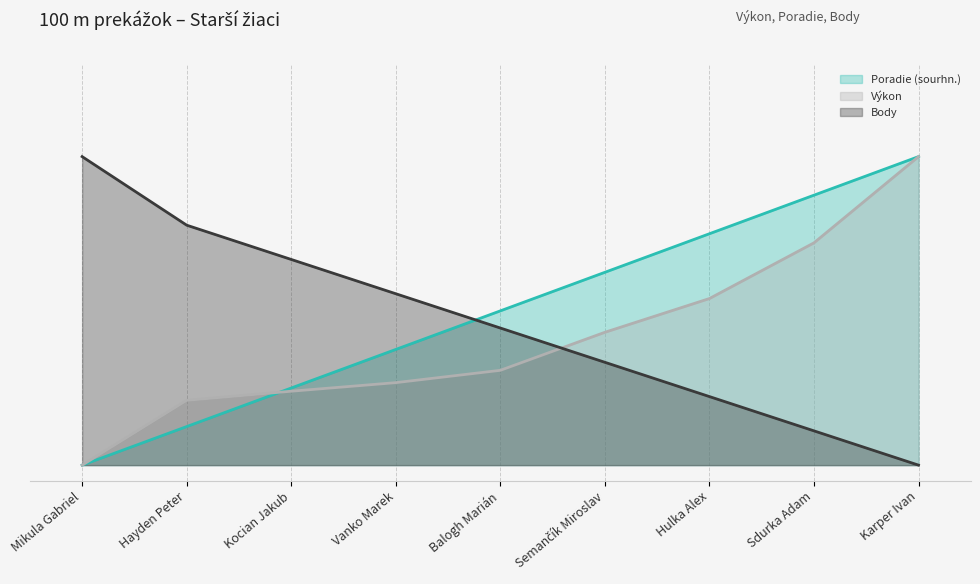

True or false: Poradie (sourhn.) has more than 0 points higher than both neighbors.

False